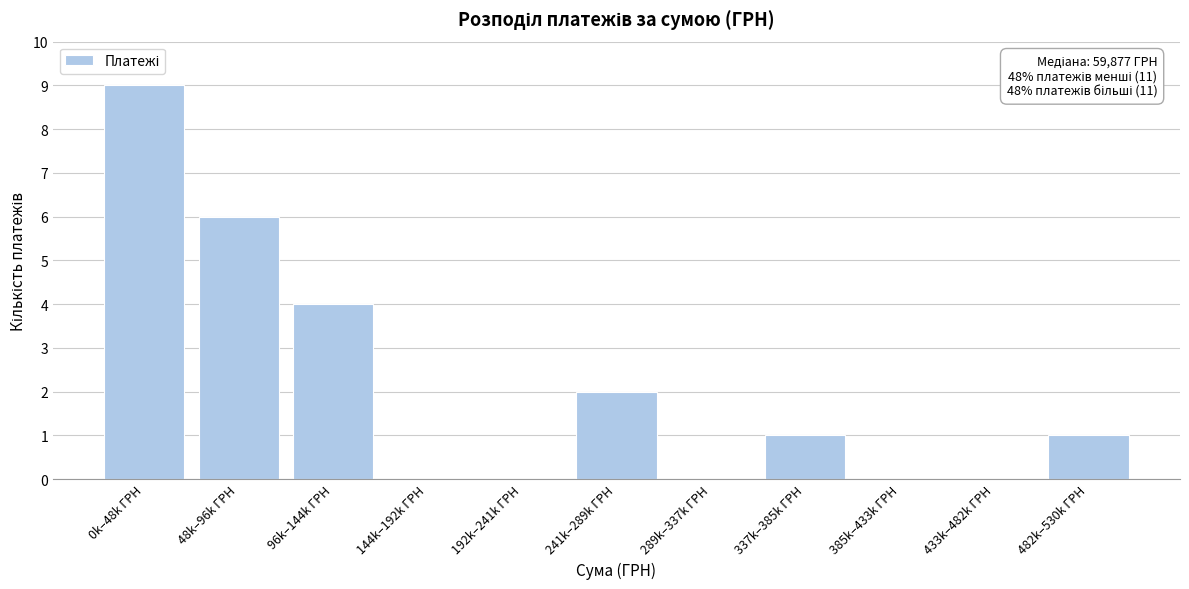

Reading right to left, what are all the values shown in this chart?

482k–530k ГРН=1	433k–482k ГРН=0	385k–433k ГРН=0	337k–385k ГРН=1	289k–337k ГРН=0	241k–289k ГРН=2	192k–241k ГРН=0	144k–192k ГРН=0	96k–144k ГРН=4	48k–96k ГРН=6	0k–48k ГРН=9